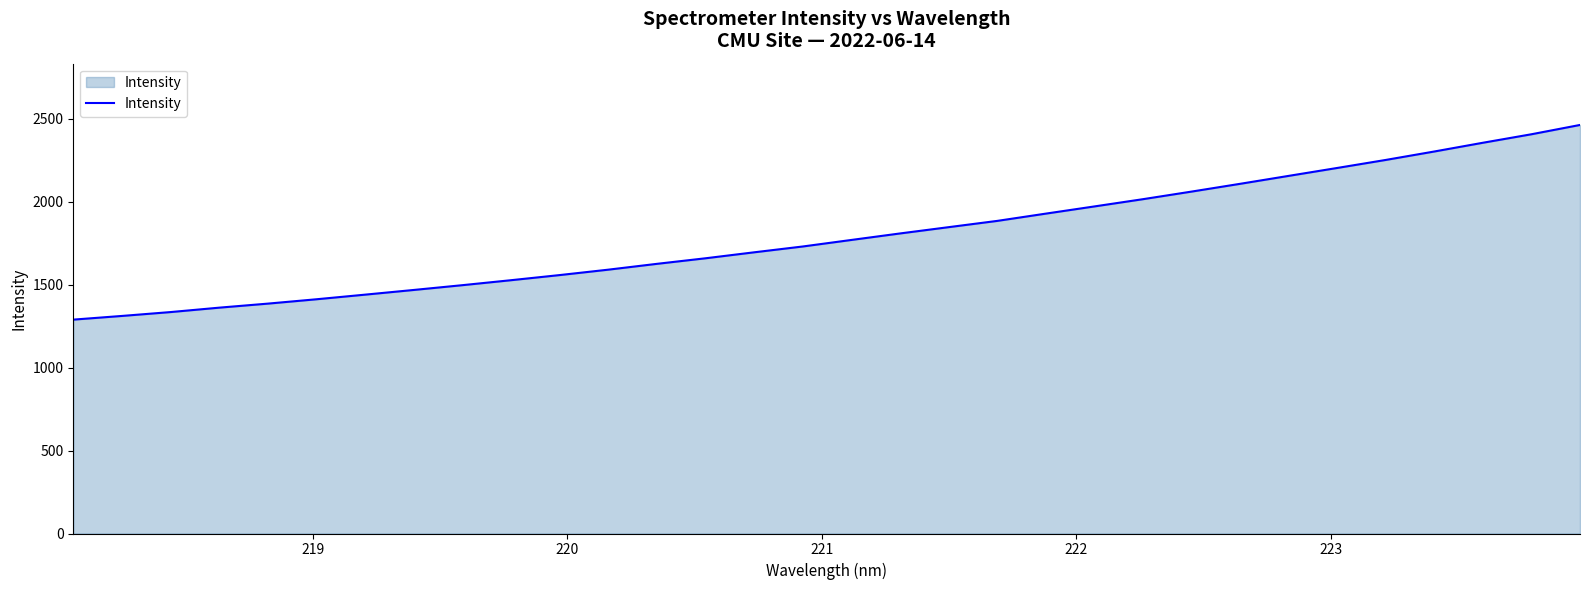

What is the smallest value displayed?

1289.7